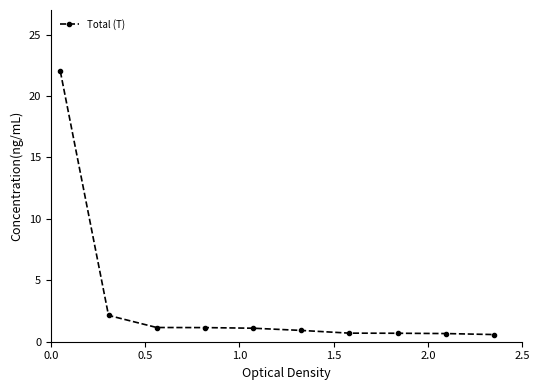

What is the average value?

3.1